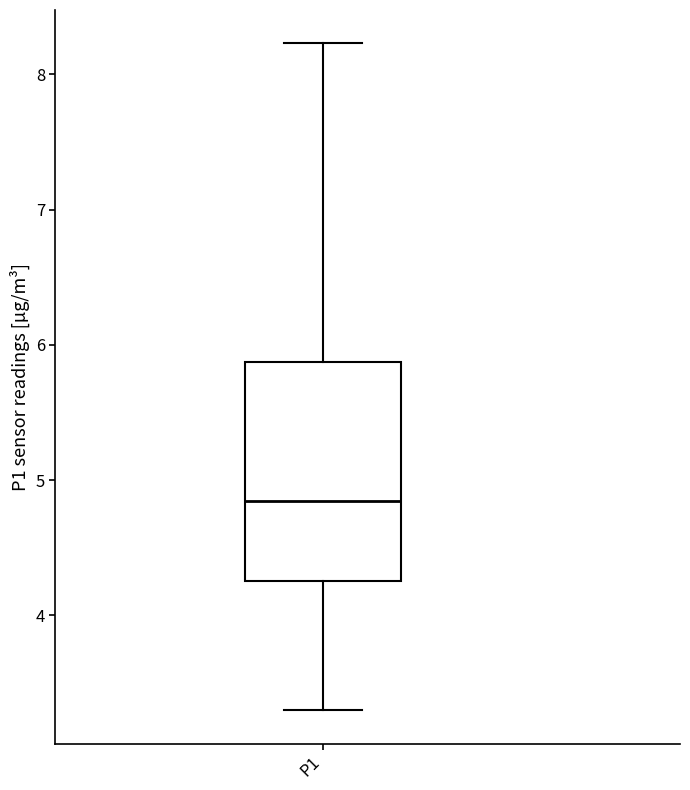

Read this box plot against the y-axis: the position of the median line, the range covered by the box, and the ends of both whiskers. The values are not printed on the chart, so give them approximately, as read against the axis.

median 4.9, box 4.3 to 5.9, whiskers 3.3 to 8.2